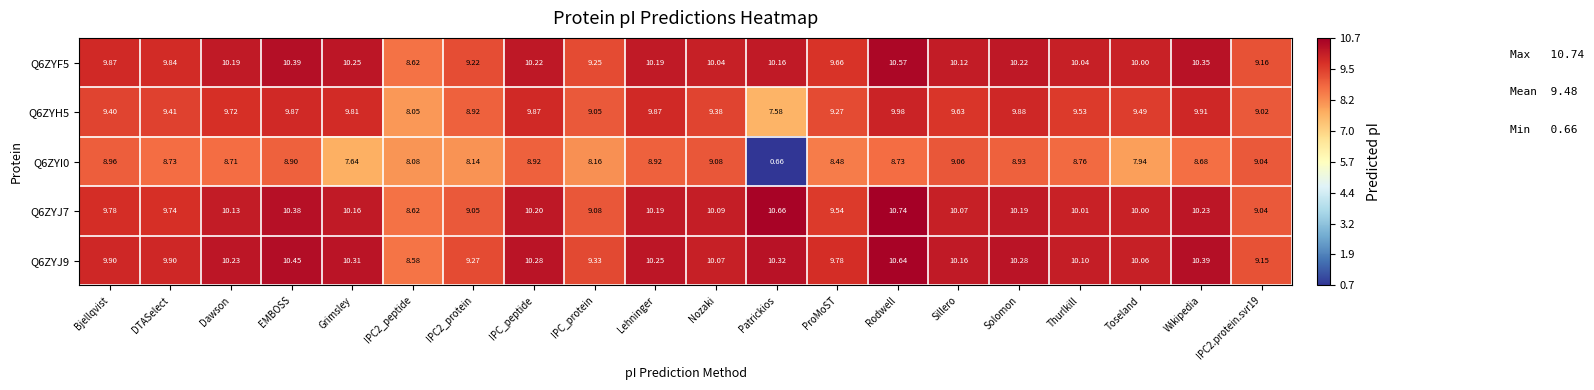

Is the value of Q6ZYJ9 at Patrickios greater than the value of Q6ZYJ7 at EMBOSS?

No